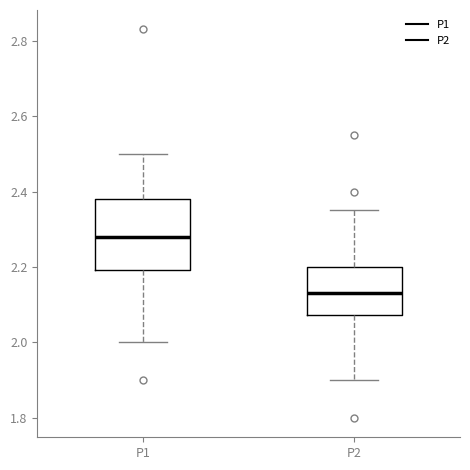

Reading left to right, transcribe this box plot: for each box, give where its median line is, the range the box spans, and where its two whiskers end, as read against the y-axis. The values are not printed on the chart, so give them approximately, as read against the axis.

P1: median 2.28, box 2.20 to 2.38, whiskers 2.00 to 2.50
P2: median 2.14, box 2.08 to 2.20, whiskers 1.90 to 2.36